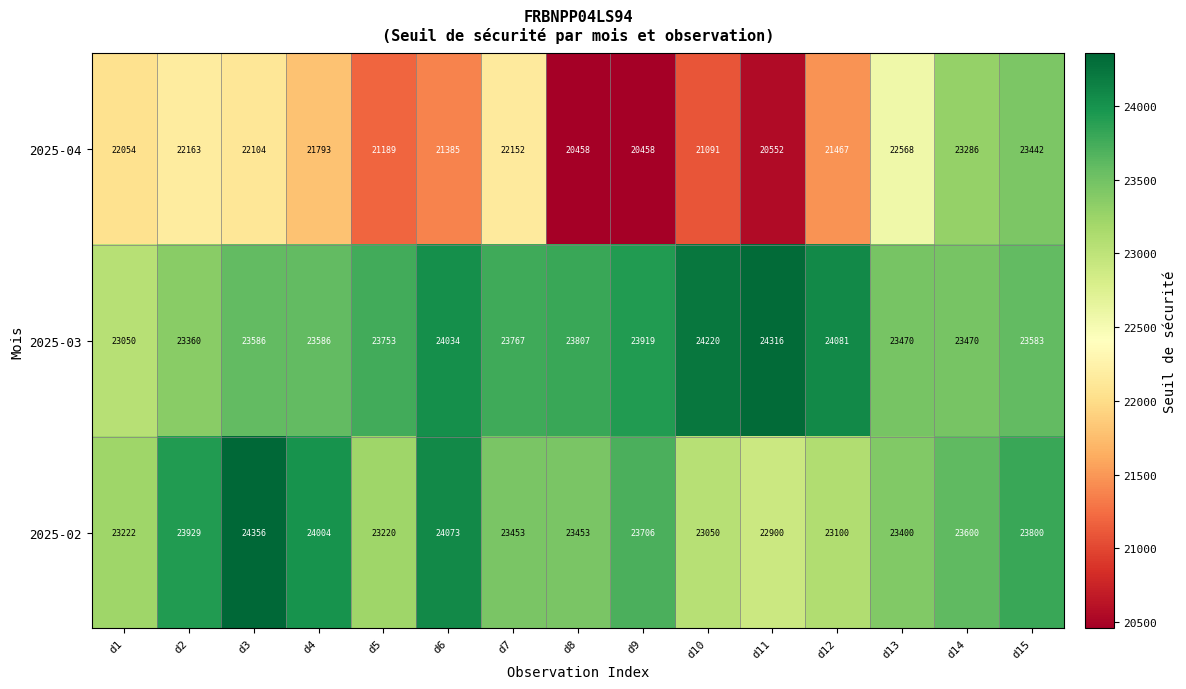

At d2, list the series in order from smallest to largest.

2025-04, 2025-03, 2025-02